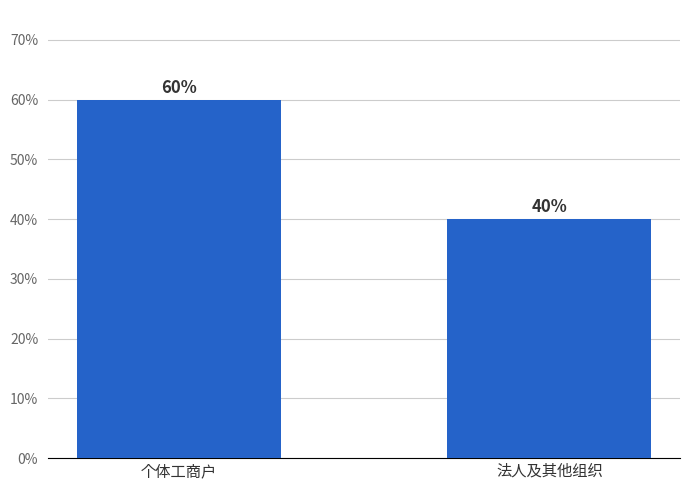

Rank the categories by value from lowest to highest.

法人及其他组织, 个体工商户